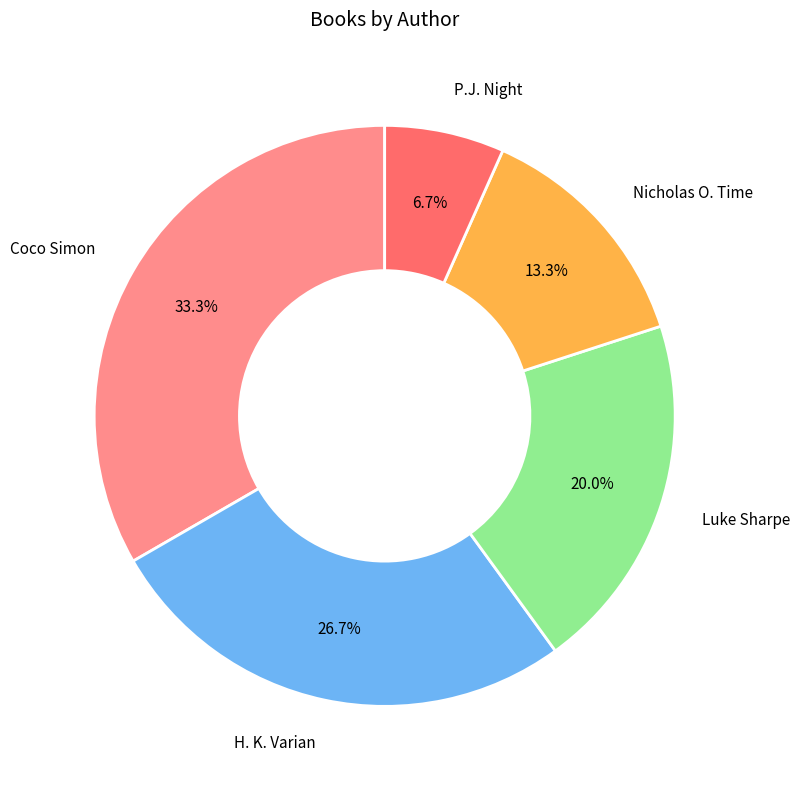

Does any single category account for the majority?

No